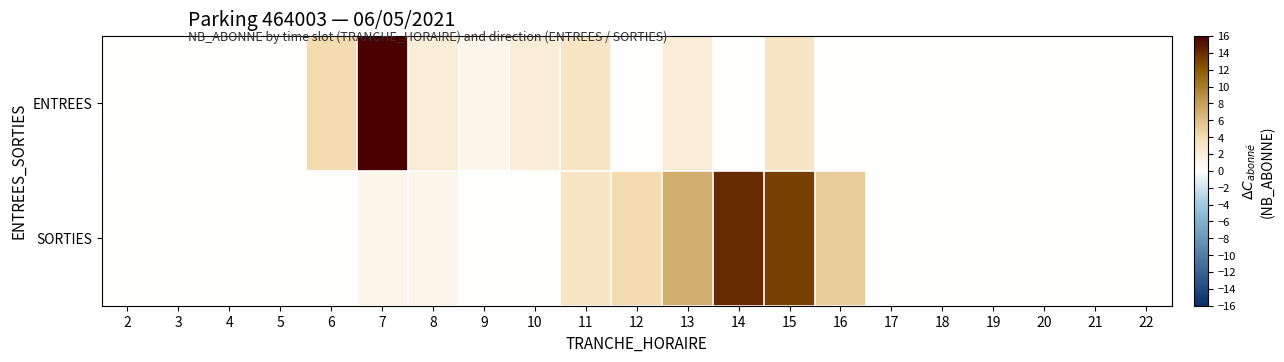

Reading left to right, what are all the values shown in this chart?

ENTREES: 2=0	3=0	4=0	5=0	6=4	7=21	8=2	9=1	10=2	11=3	12=0	13=2	14=0	15=3	16=0	17=0	18=0	19=0	20=0	21=0	22=0
SORTIES: 2=0	3=0	4=0	5=0	6=0	7=1	8=1	9=0	10=0	11=3	12=4	13=7	14=14	15=13	16=5	17=0	18=0	19=0	20=0	21=0	22=0